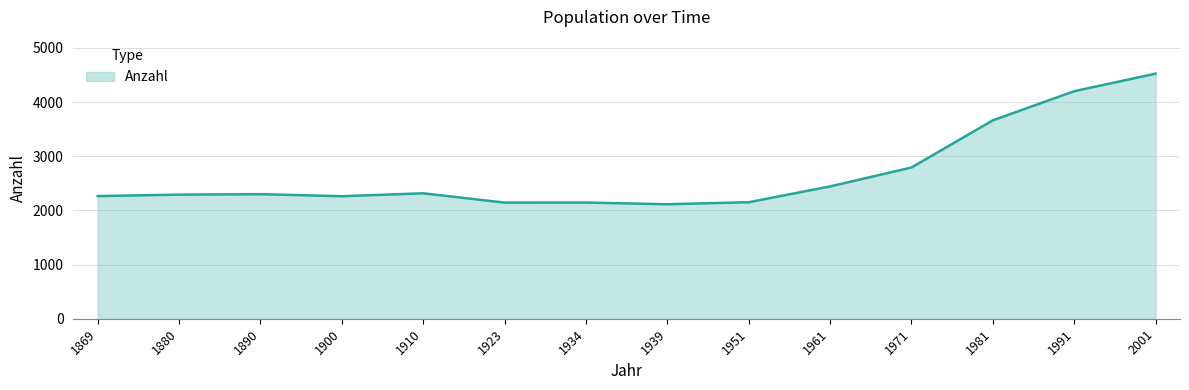

Which has a higher value, 1923 or 1991?

1991